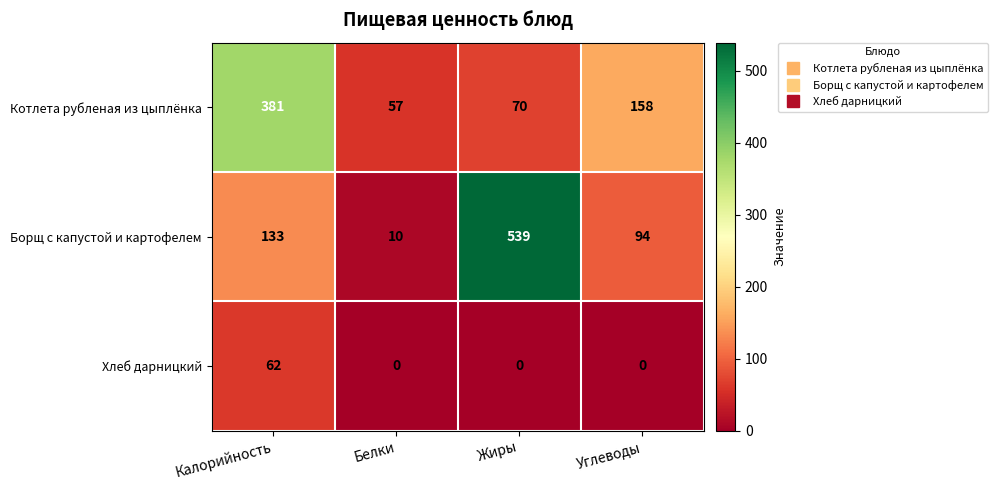

Where is Котлета рубленая из цыплёнка nearest to the value 219?

Углеводы